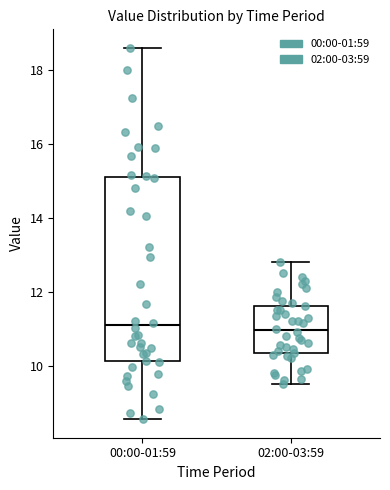

Which box is the tallest, from its lower edge to its upper edge?

00:00-01:59